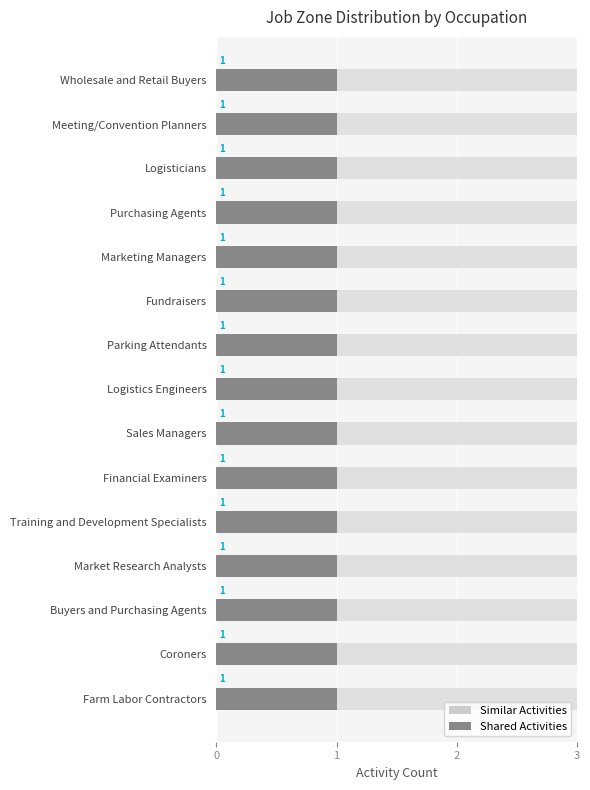

Rank the categories by Similar Activities value from highest to lowest.

Farm Labor Contractors, Coroners, Buyers and Purchasing Agents, Market Research Analysts, Training and Development Specialists, Financial Examiners, Sales Managers, Logistics Engineers, Parking Attendants, Fundraisers, Marketing Managers, Purchasing Agents, Logisticians, Meeting/Convention Planners, Wholesale and Retail Buyers